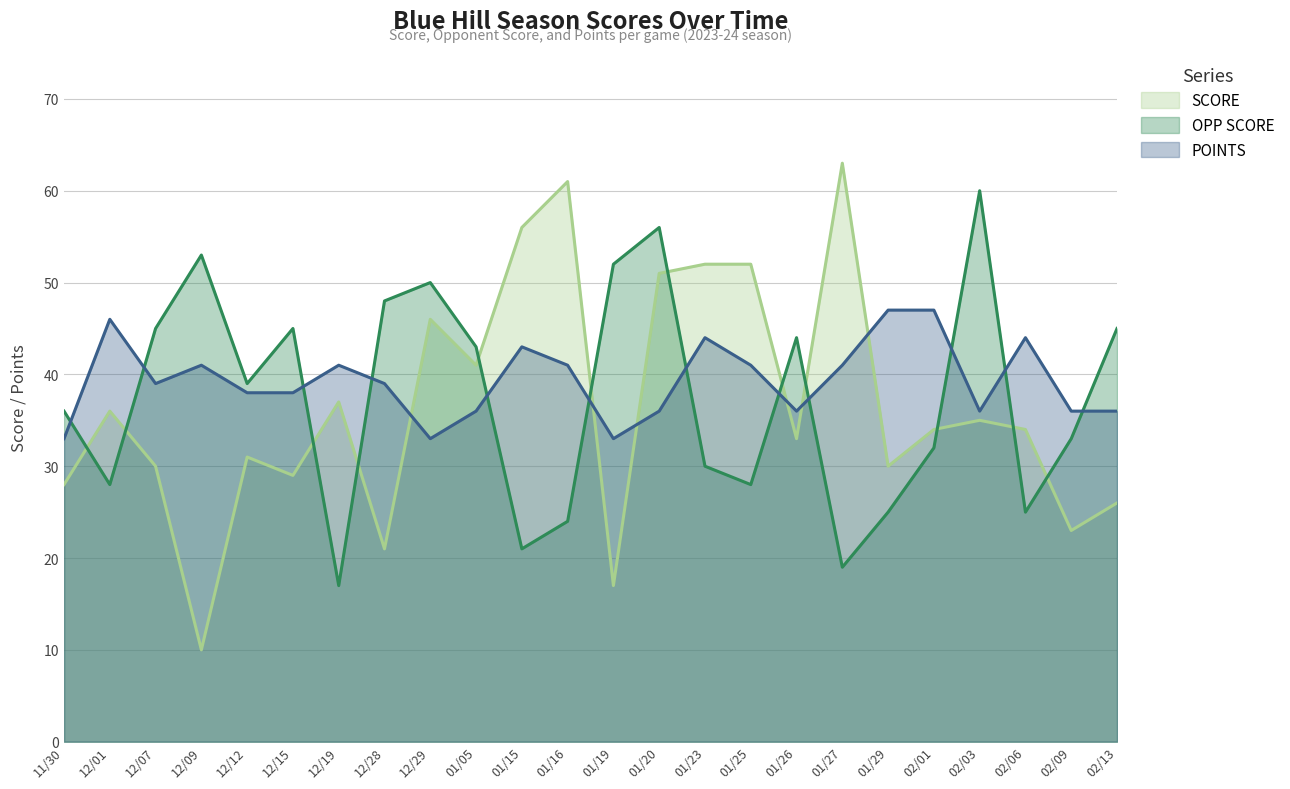

The SCORE series shows 15 at 01/20. True or false?

False